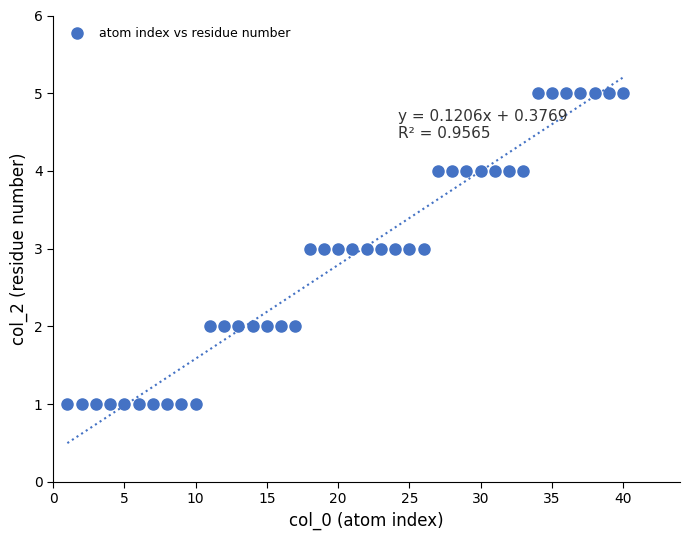

What is the range of Y values (max minus min)?

4